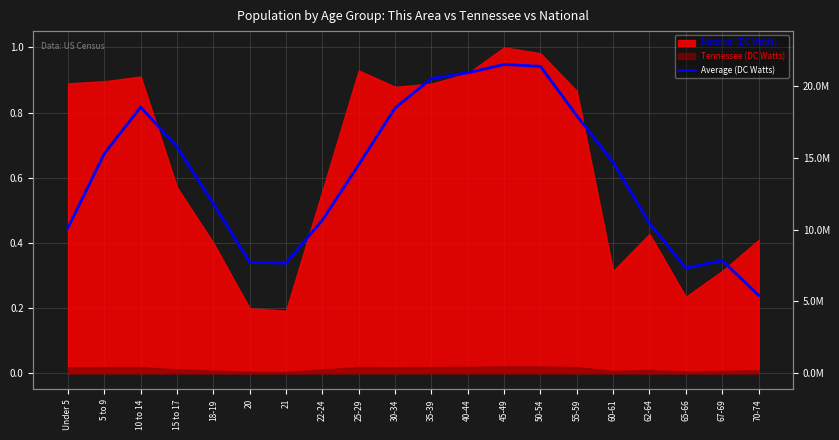

What is the difference between the values at 10 to 14 and 20?

0.5